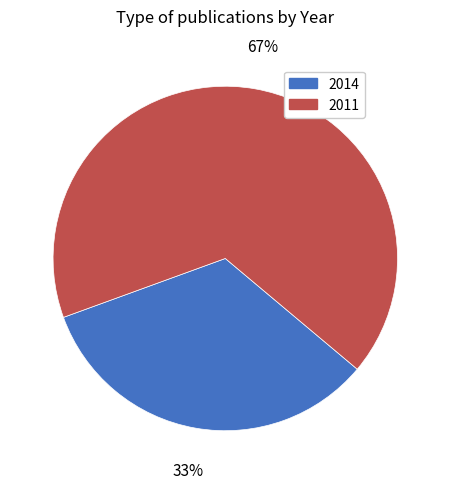

Is 2011 the majority of the pie?

Yes